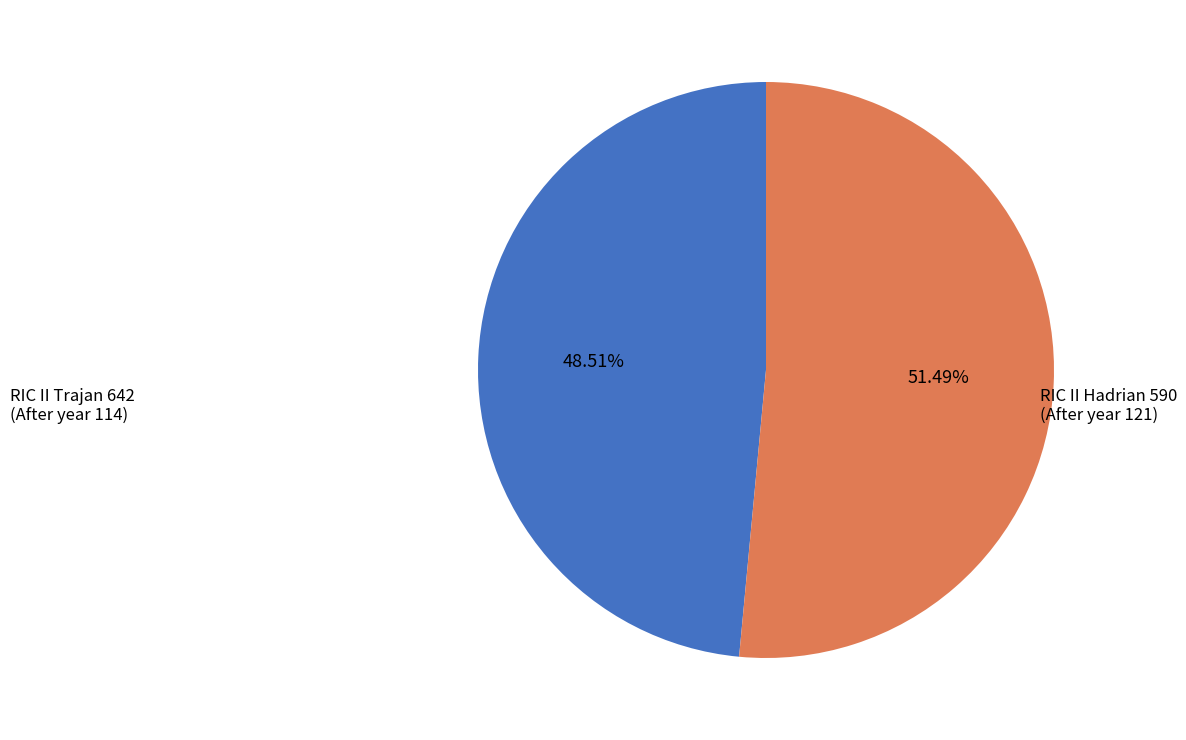

How many slices are in this pie chart?

2